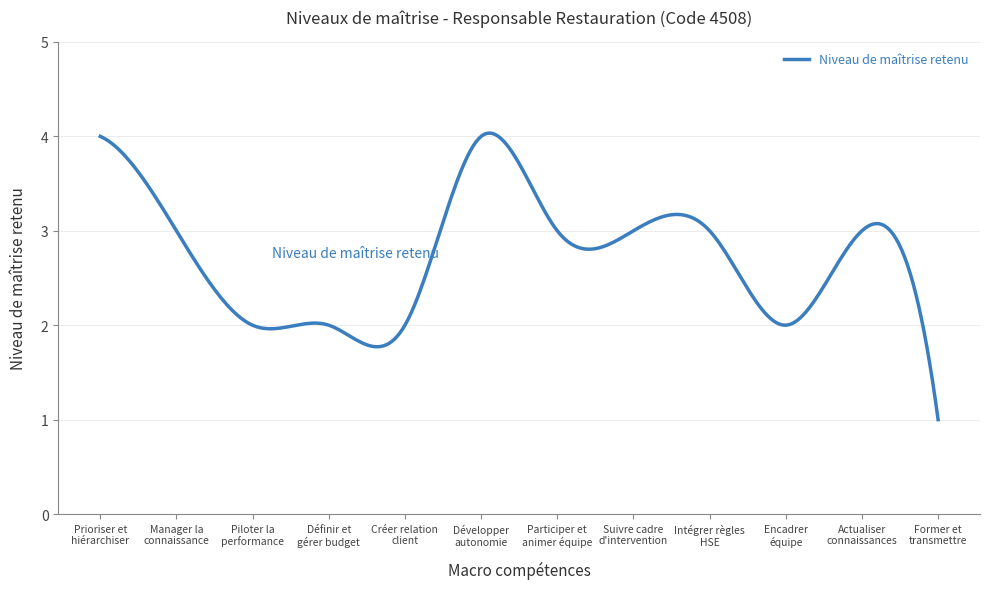

What is the greatest value displayed?

4.0